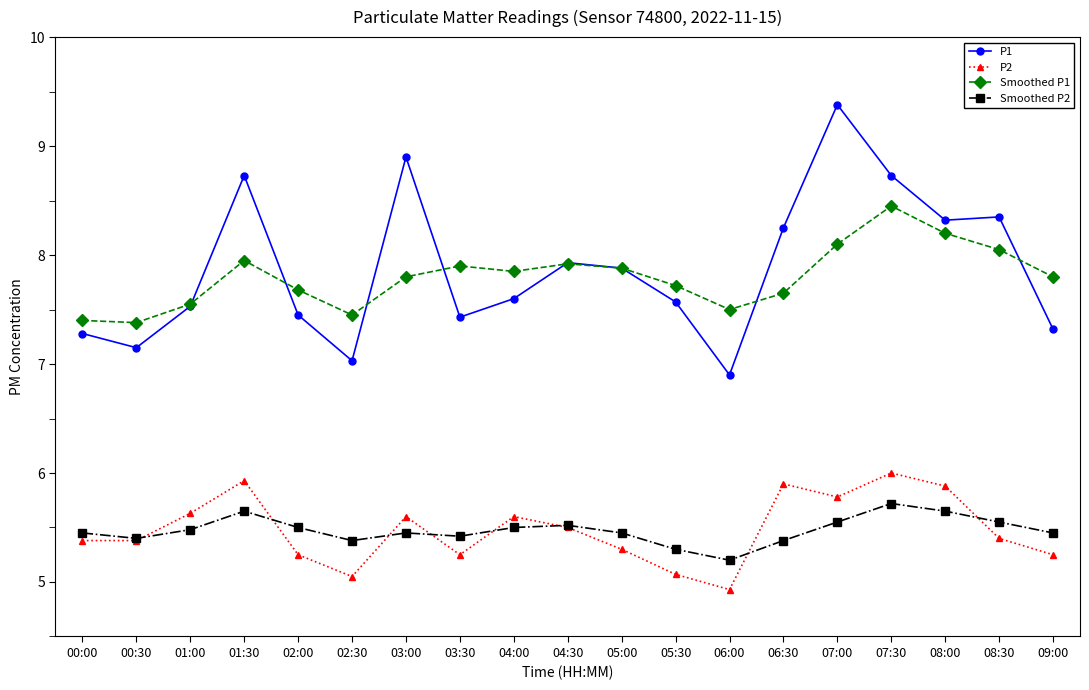

Which series has the largest range (max minus min)?

P1